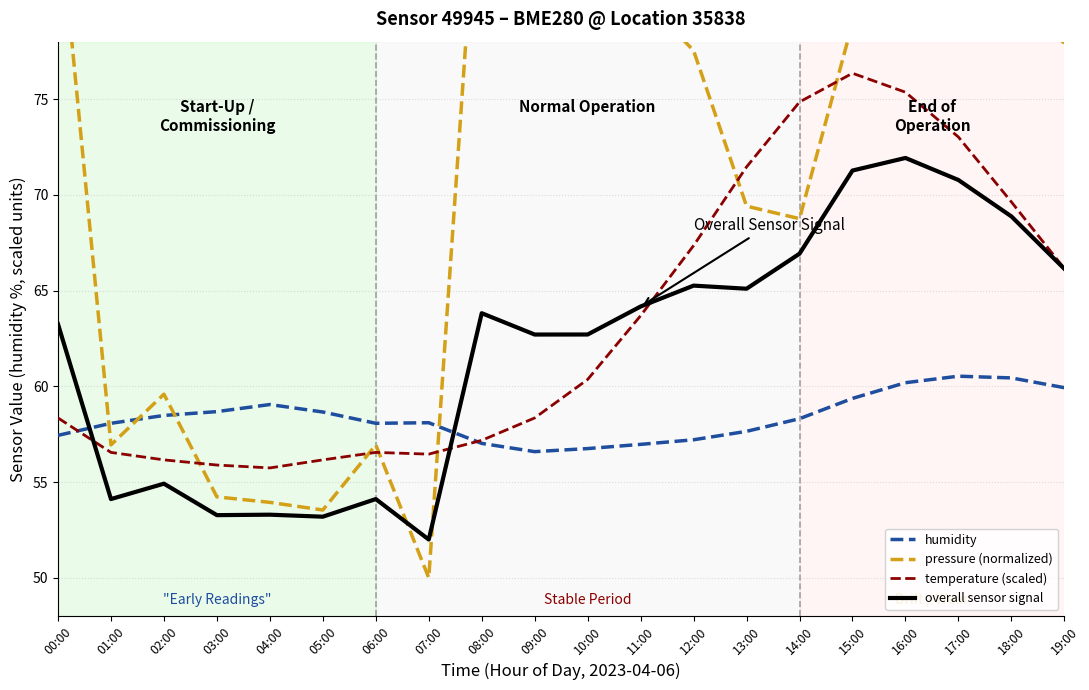

Read the pressure (normalized) value at 15:00.

79.0